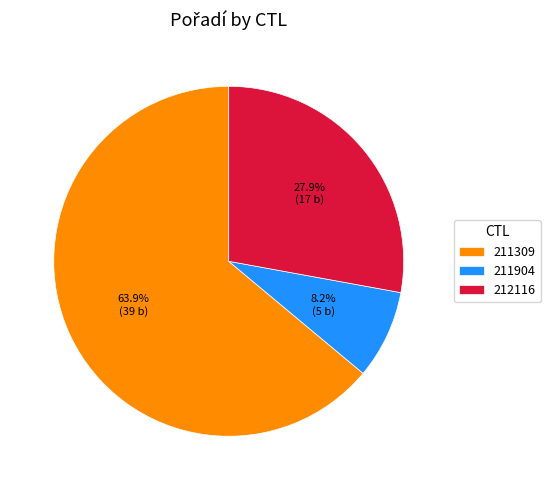

Approximately how many times larger is the value at 212116 compared to 211309?

0.4